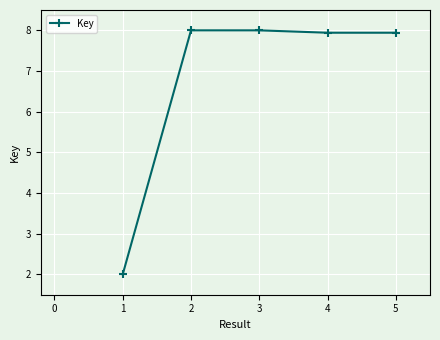

What is the value of the 1st point from the left?

2.0